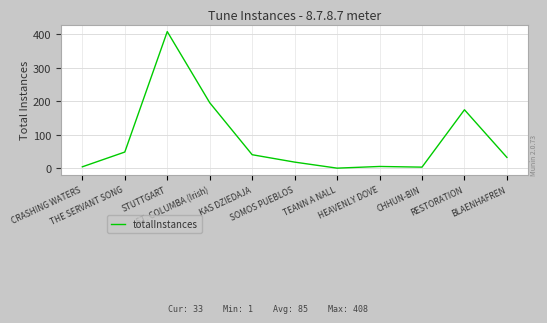

What is the difference between the maximum and minimum values?

407